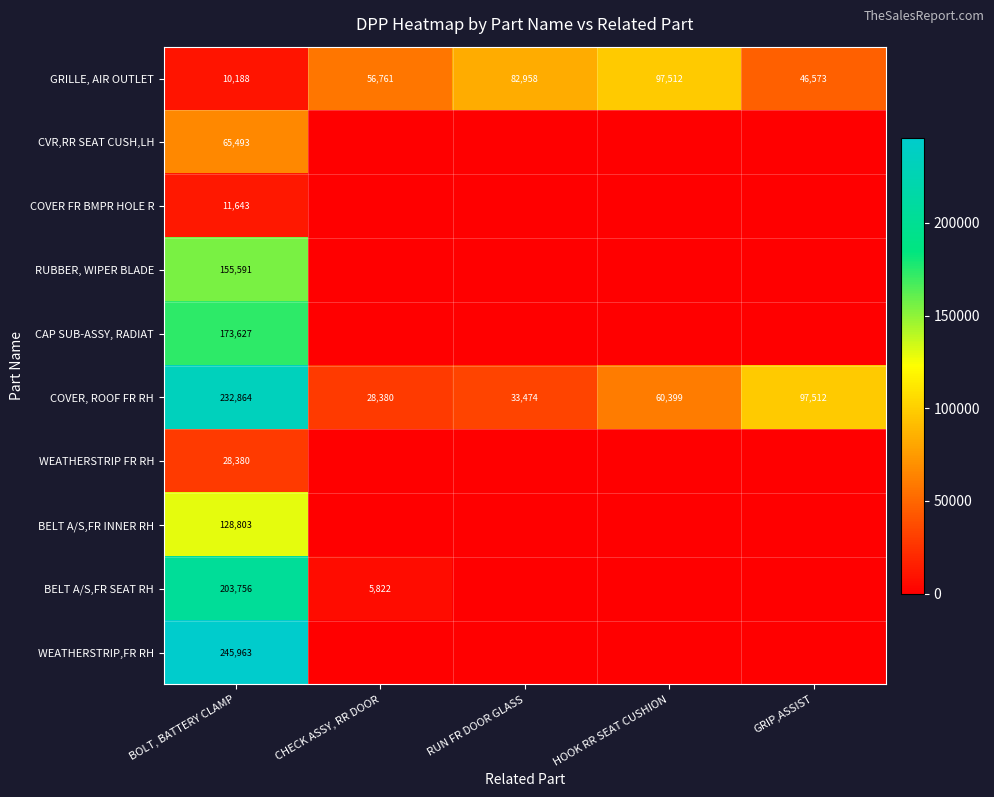

What is the total value across all series at BOLT, BATTERY CLAMP?

1256308